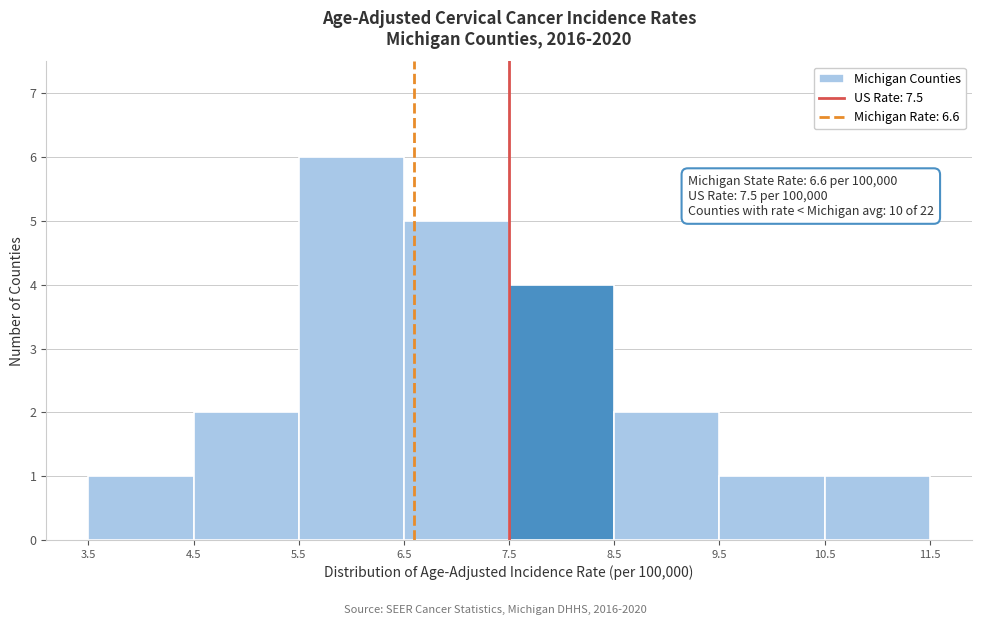

Which range on the x-axis has the tallest bar?

5.5 to 6.5